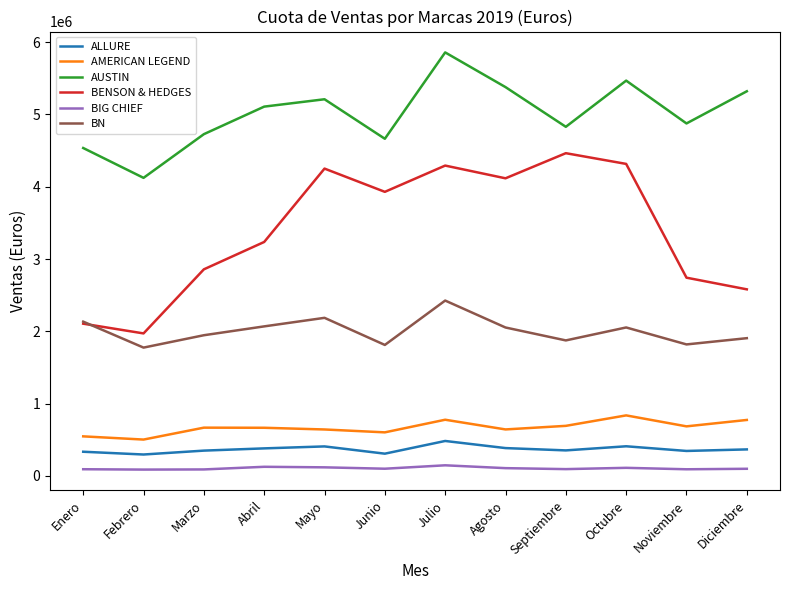

Which label corresponds to the largest value in the chart?

Julio